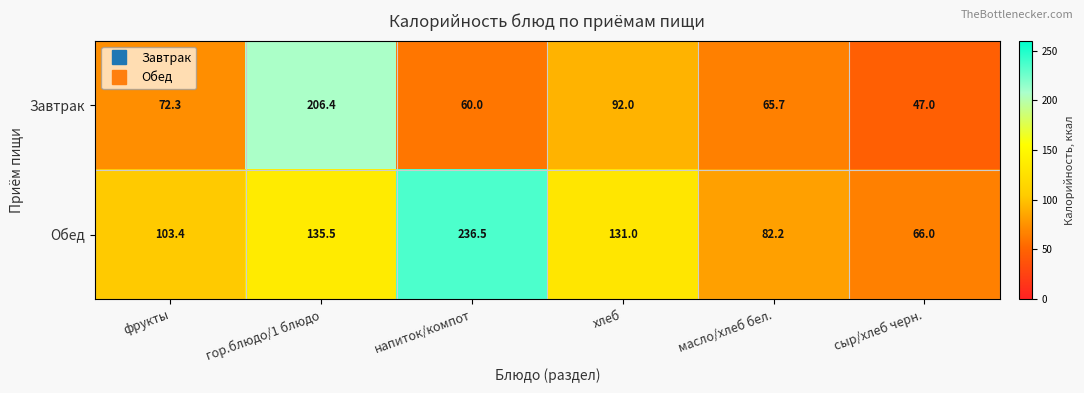

Reading left to right, list all the values displayed in this chart.

Завтрак: фрукты=72.3	гор.блюдо/1 блюдо=206.4	напиток/компот=60.0	хлеб=92.0	масло/хлеб бел.=65.7	сыр/хлеб черн.=47.0
Обед: фрукты=103.4	гор.блюдо/1 блюдо=135.5	напиток/компот=236.5	хлеб=131.0	масло/хлеб бел.=82.2	сыр/хлеб черн.=66.0